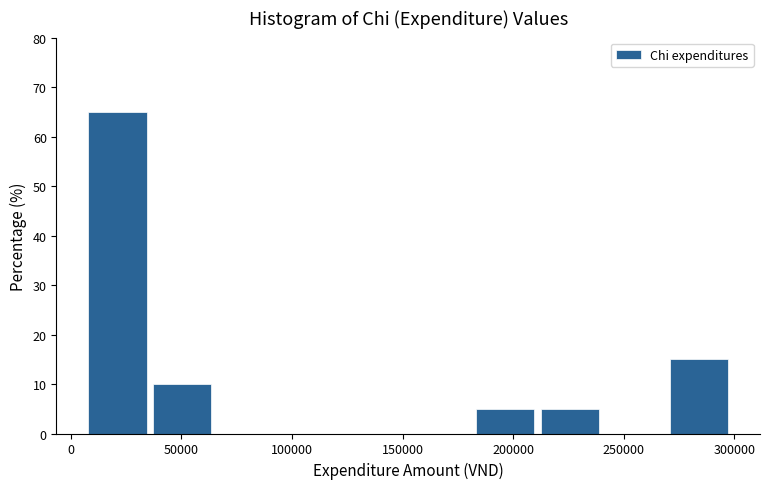

Reading left to right, transcribe this chart: for each bar, give the range it covers on the x-axis and its height. Neither the bar edges nor the heights are printed on the chart, so give them approximately, as read against the axes.

10000 to 35000: 65
35000 to 65000: 10
65000 to 95000: 0
95000 to 125000: 0
125000 to 155000: 0
155000 to 185000: 0
185000 to 210000: 5
210000 to 240000: 5
240000 to 270000: 0
270000 to 300000: 15